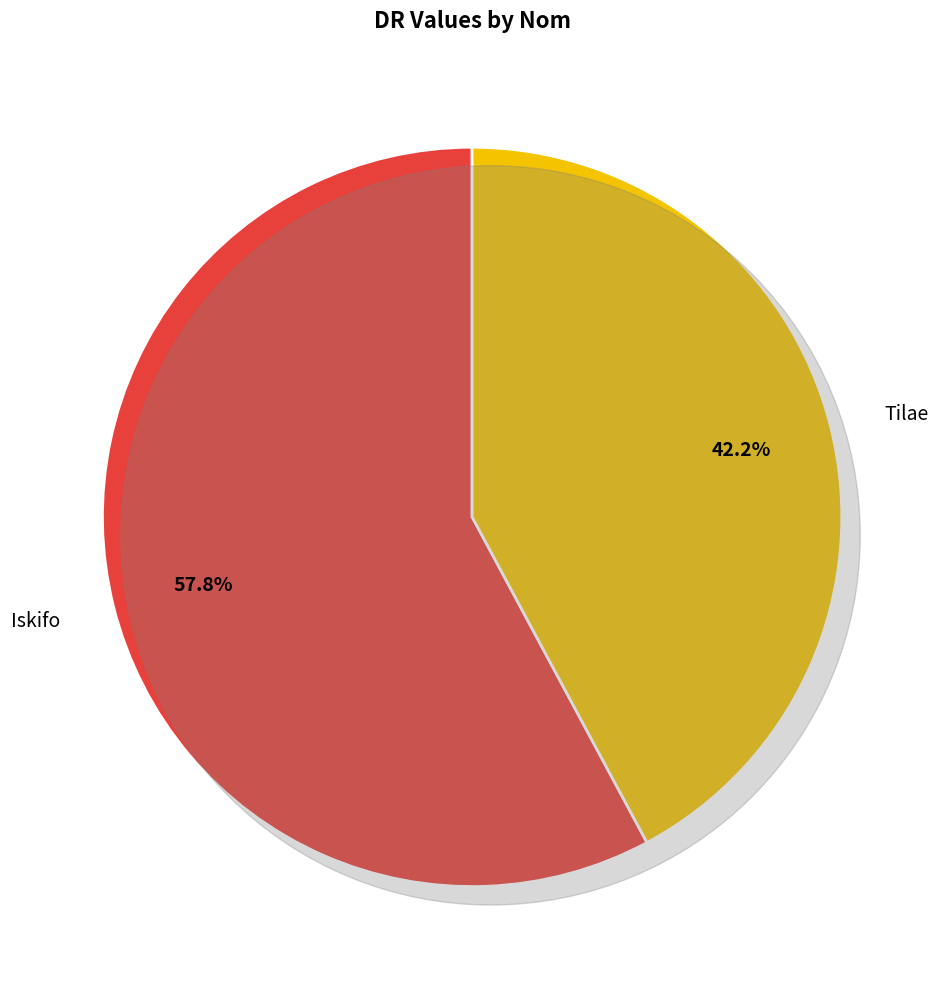

To the nearest percent, what is the average slice percentage?

50%